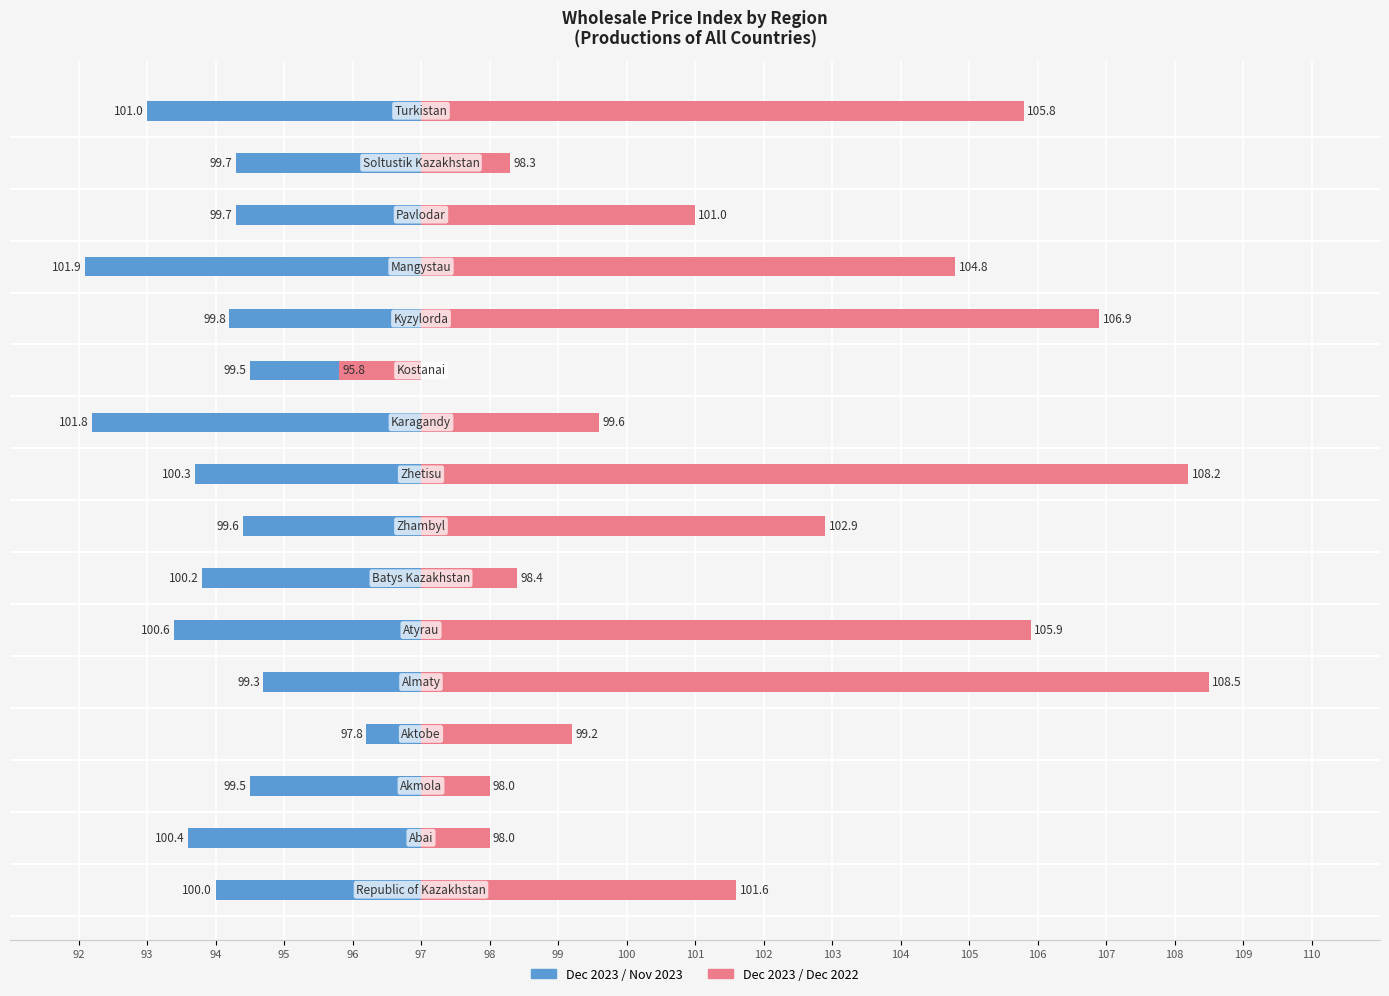

How many groups of bars are there?

16